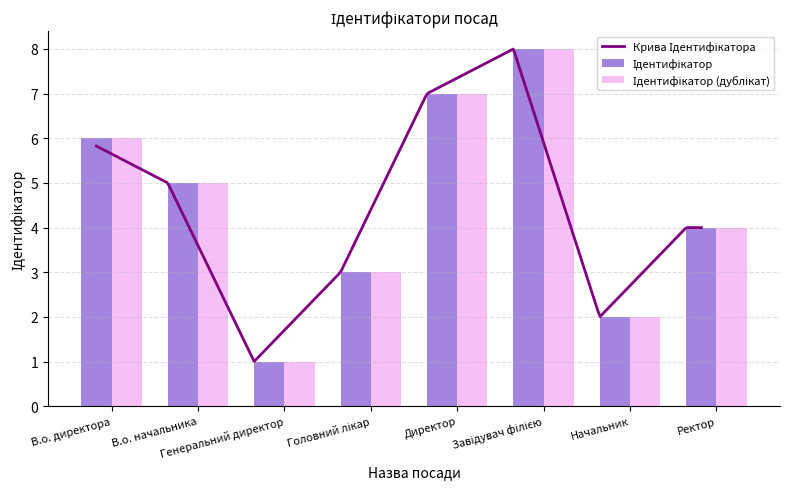

Which label corresponds to the largest value in the chart?

Завідувач філією